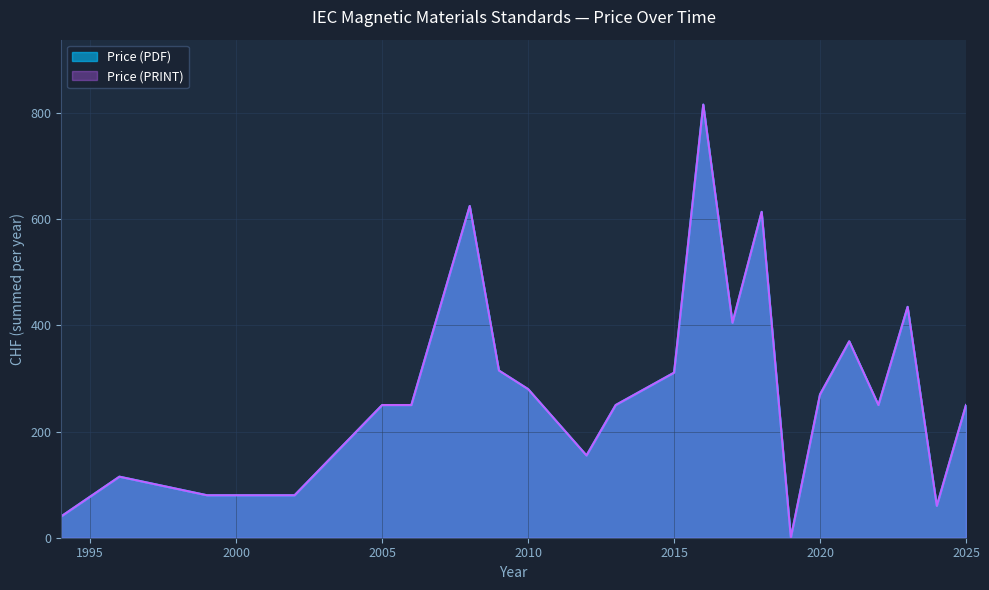

True or false: Price (PDF) has a value of 154 at 2002.

False